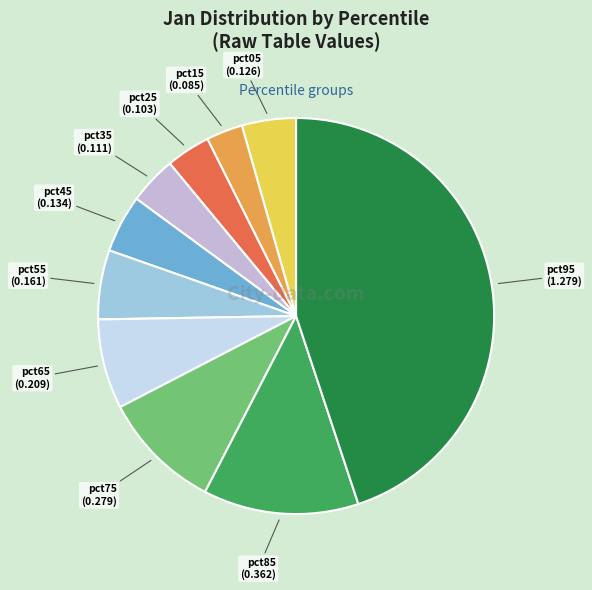

Is there any slice that represents more than half of the pie?

No